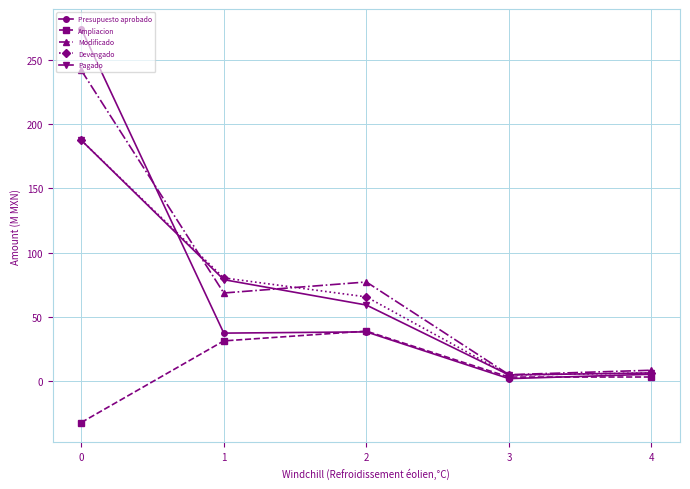

Is the value of Pagado at 0 greater than the value of Devengado at 4?

Yes